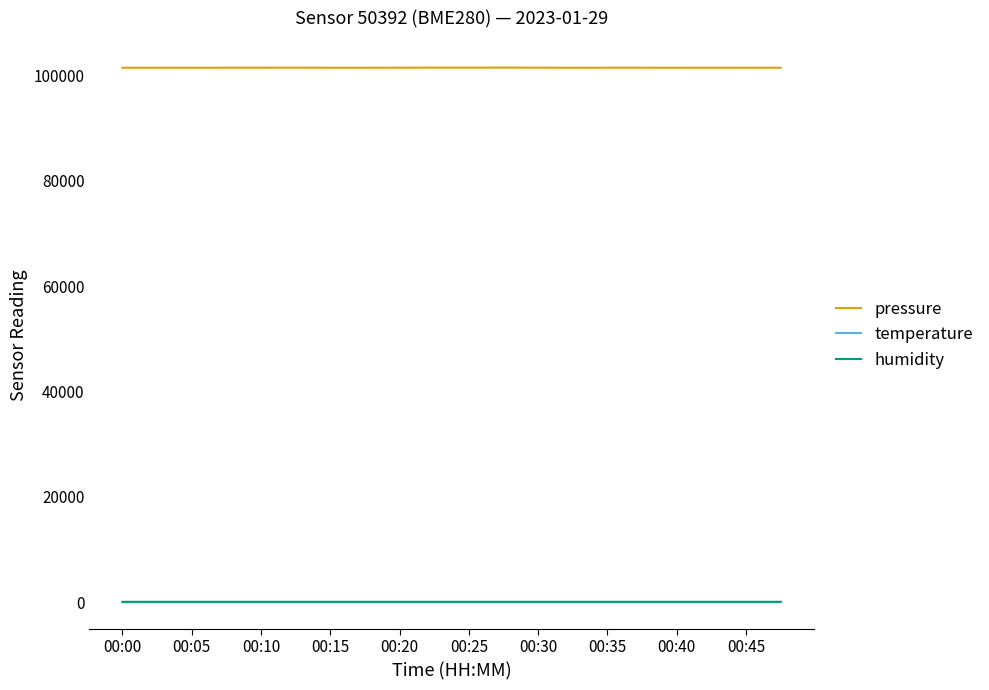

Which series has the largest range (max minus min)?

pressure